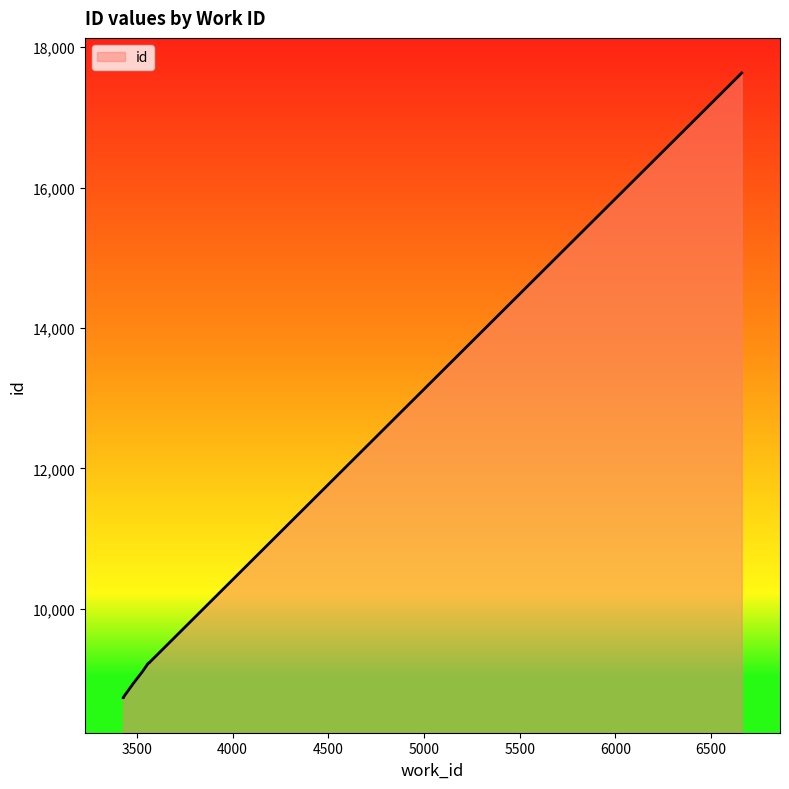

What is the greatest value displayed?

17633